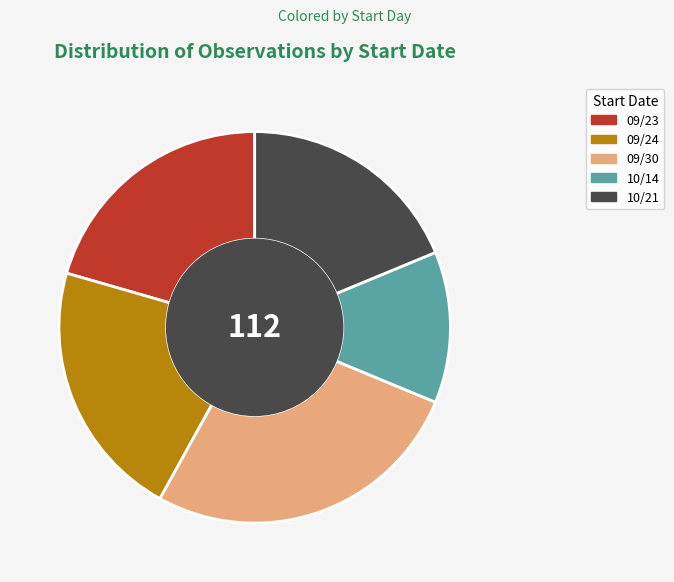

How many segments does this pie chart have?

5